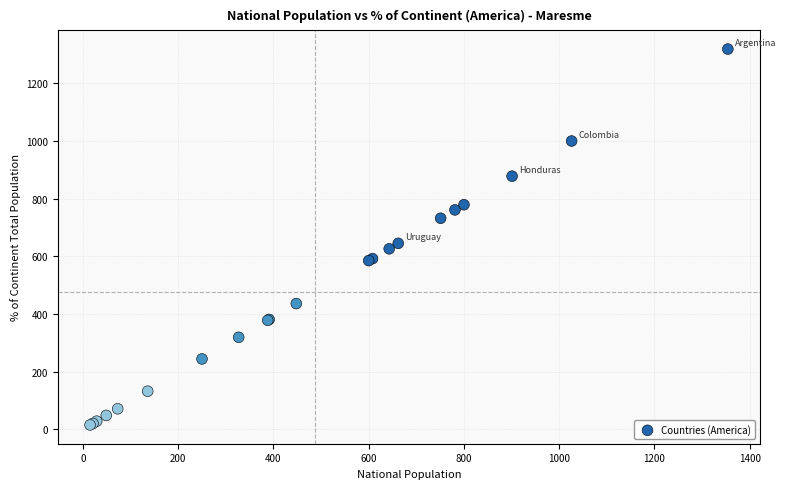

What Y value in the scatter plot is closest to 667?

645